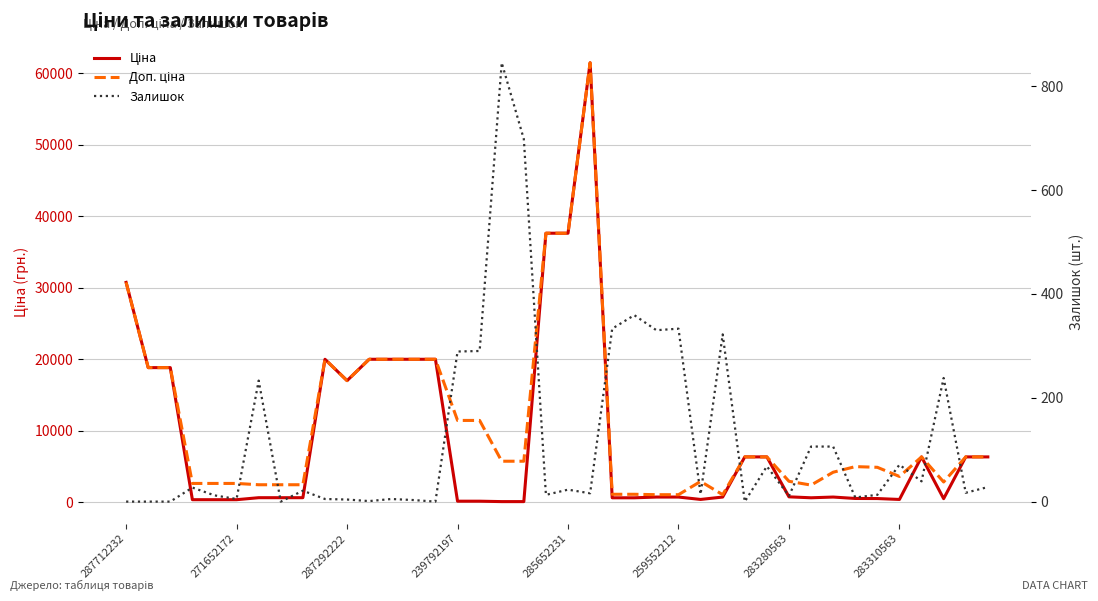

What is the difference between the maximum and minimum values in the Залишок series?

845.0